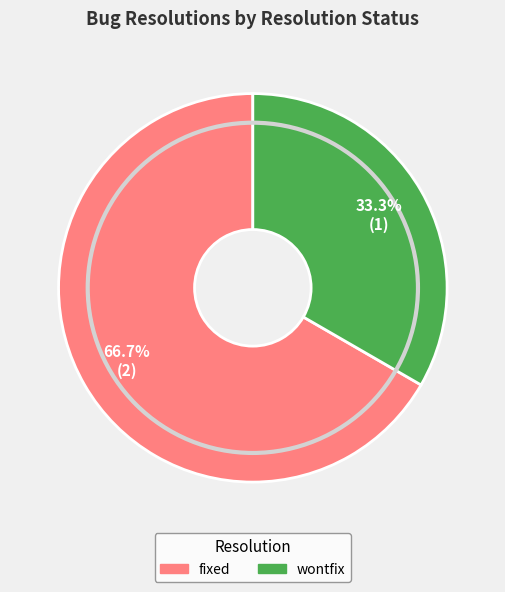

Does any single category account for the majority?

Yes